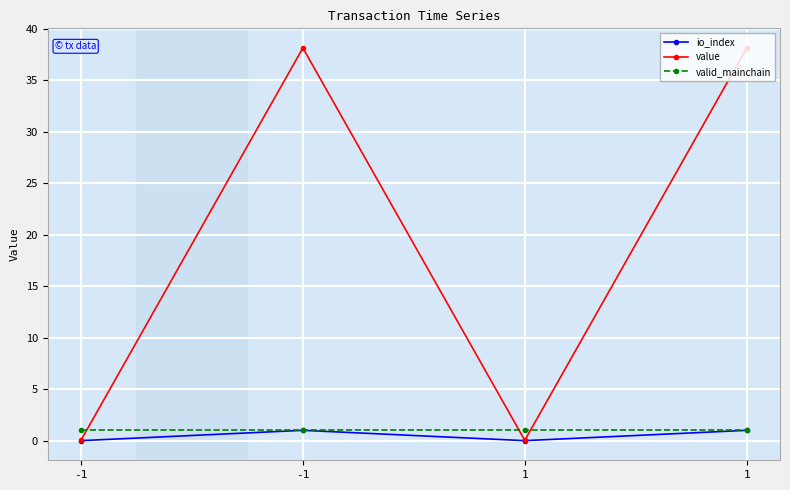

What is the sum of the value values at 1 and 1?

38.2